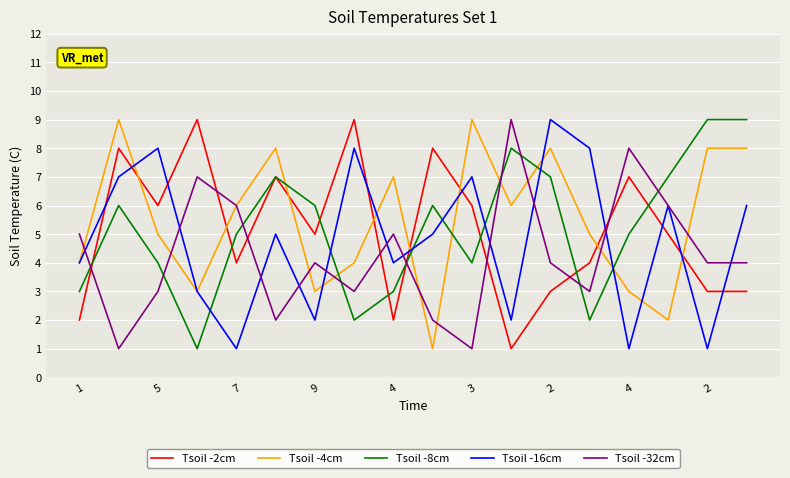

What is the highest value of the Tsoil -32cm series?

9